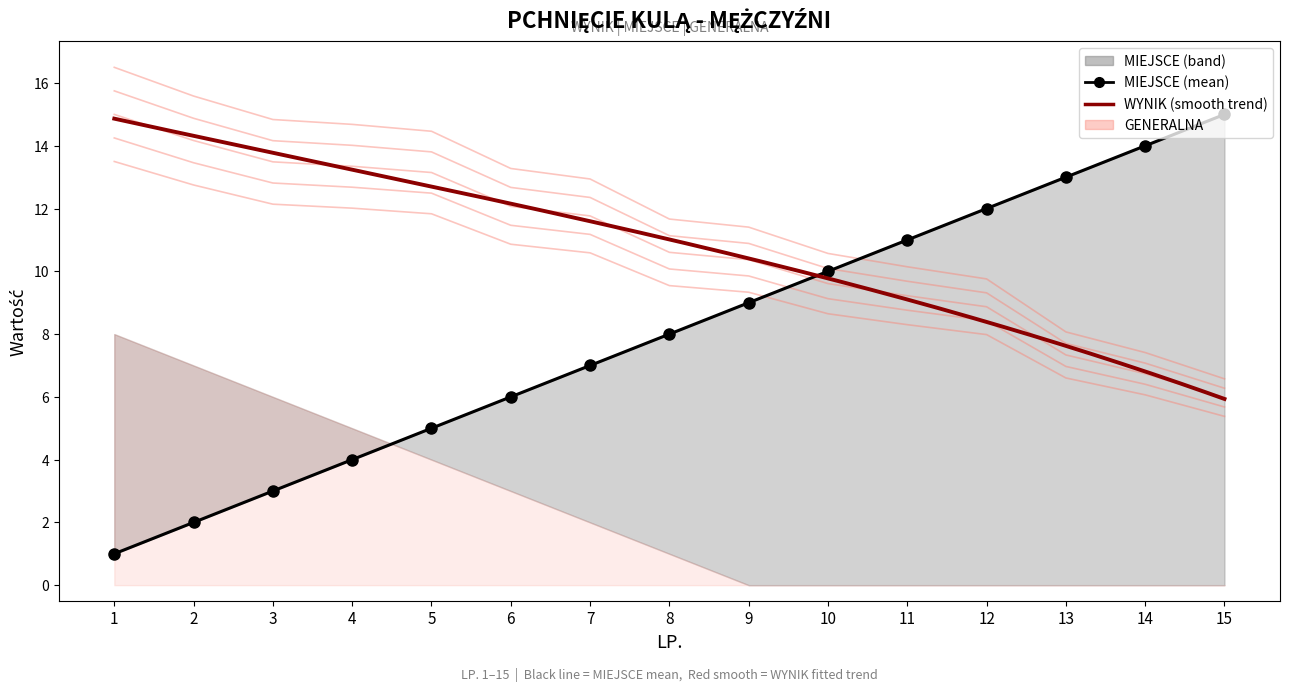

Is it true that MIEJSCE equals 3.0 at 3?

True